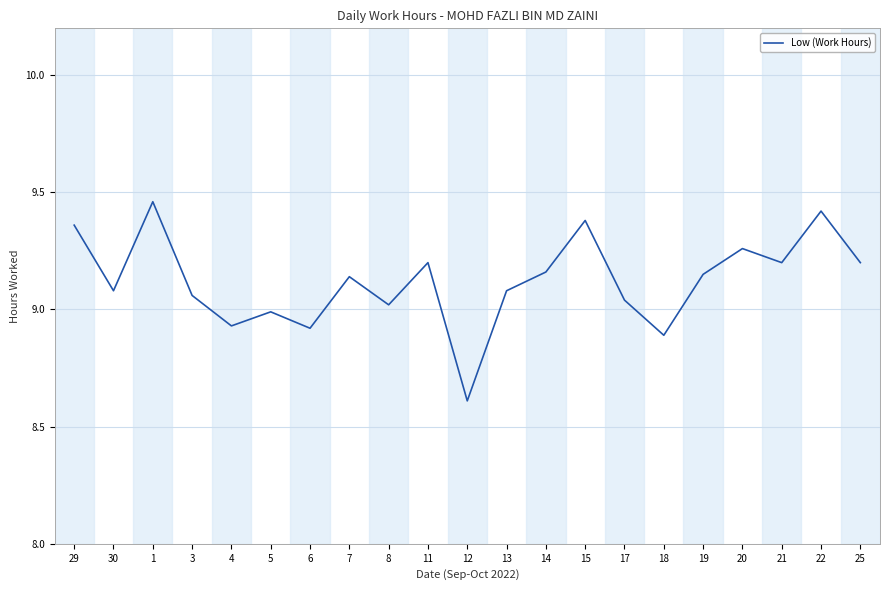

What position from the left is 25?

21